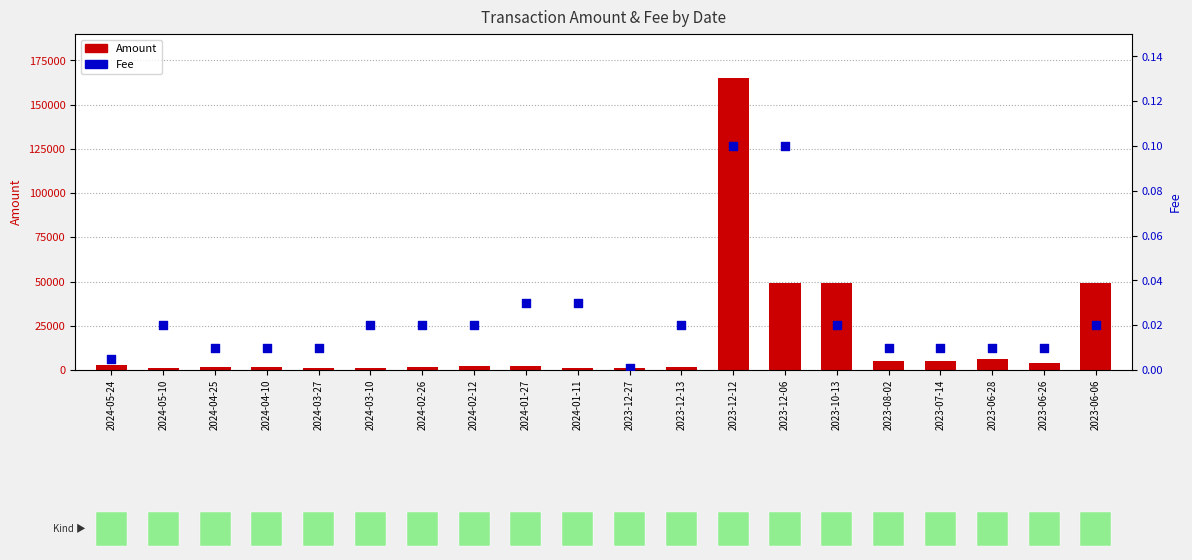

Which series contains the lowest Y value?

Fee